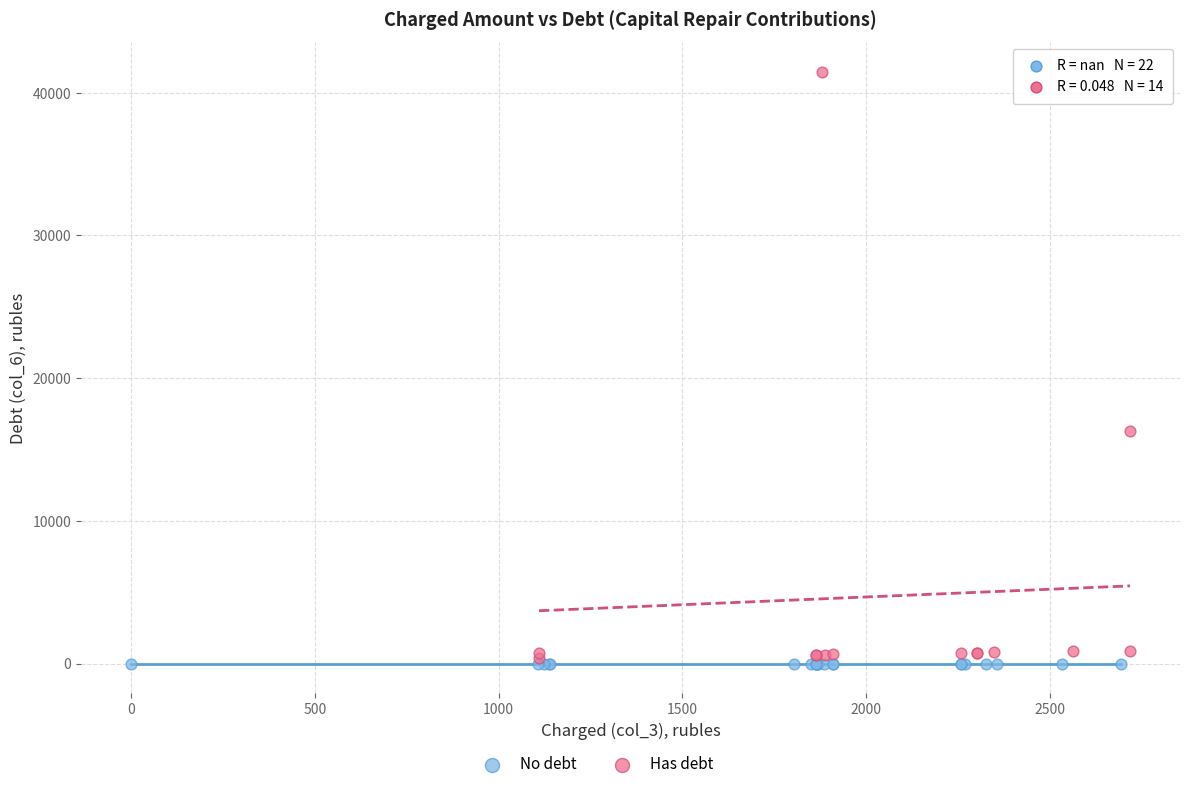

Which series contains the highest Y value?

Has debt